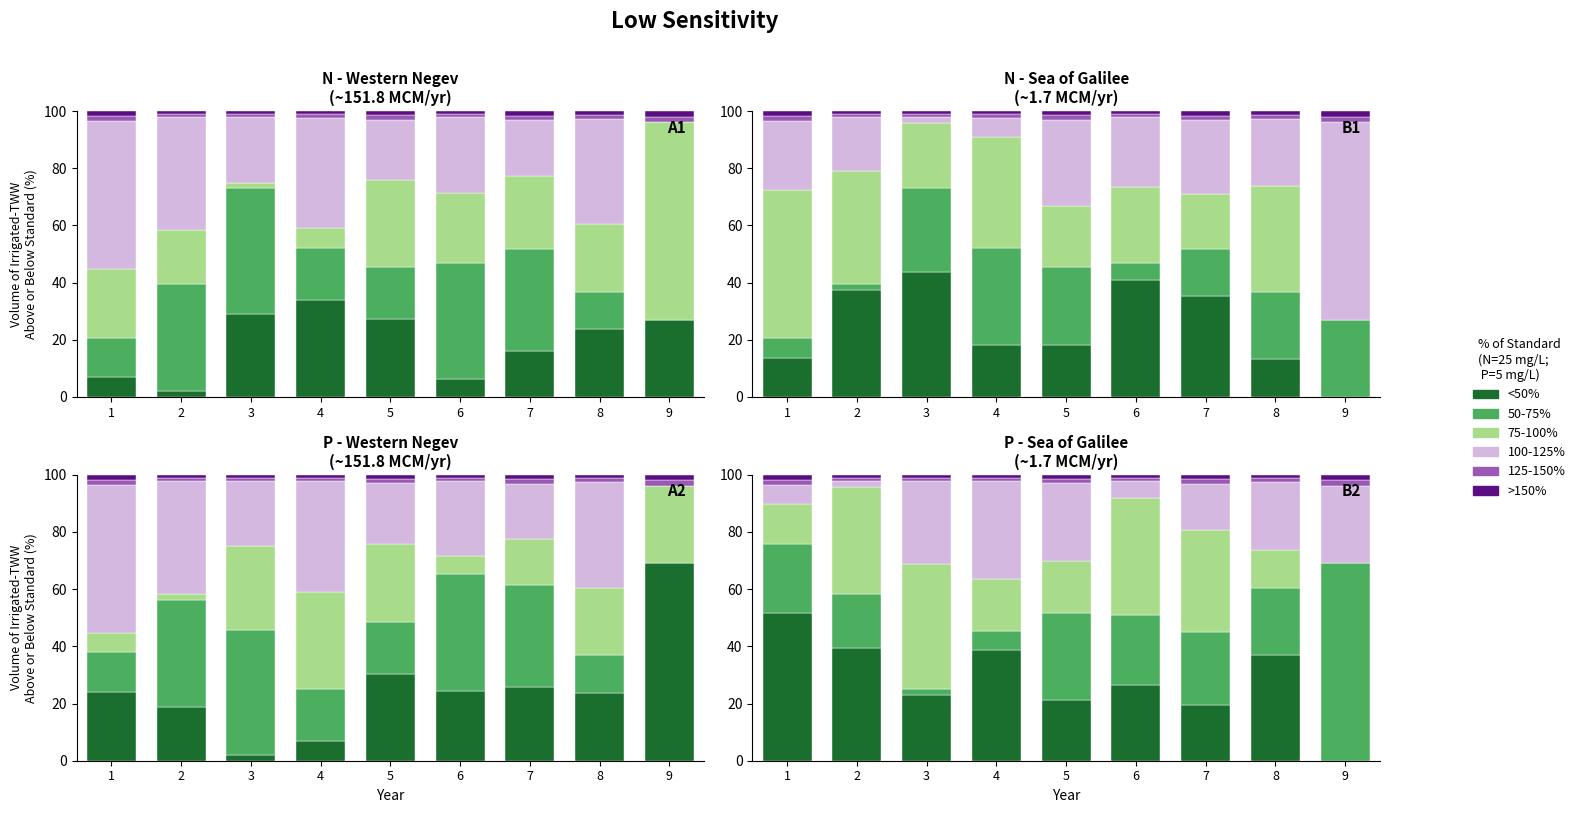

How many data points in 50-75% are above 18?

6